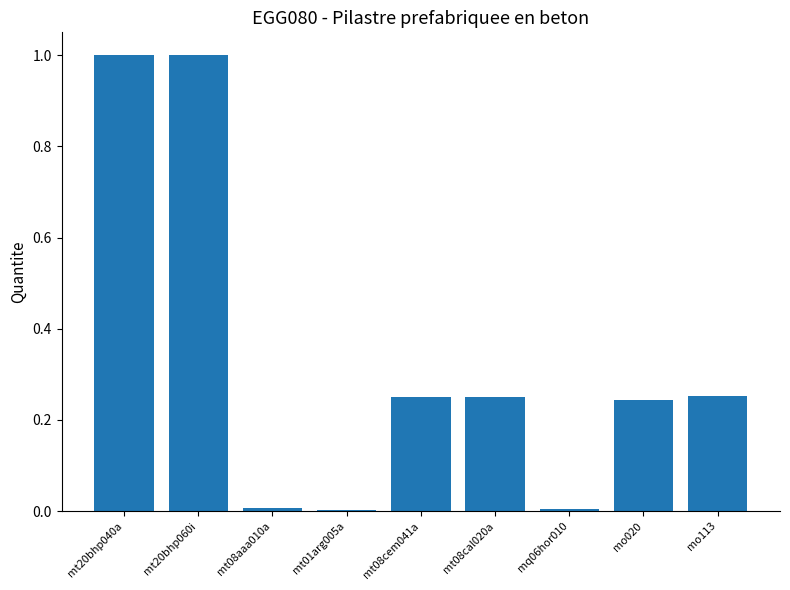

The chart shows a value of 0.4 at mo113. True or false?

False